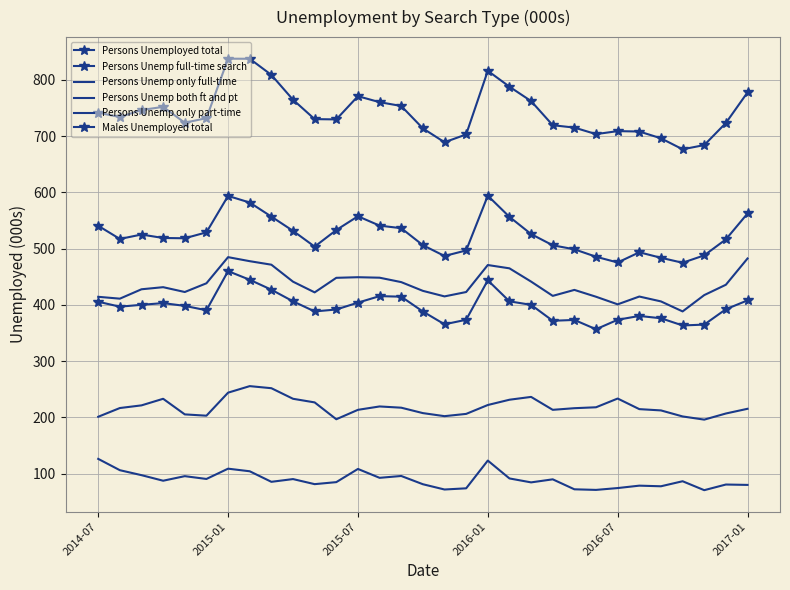

True or false: Persons Unemp only full-time and Persons Unemployed total intersect in this chart.

False